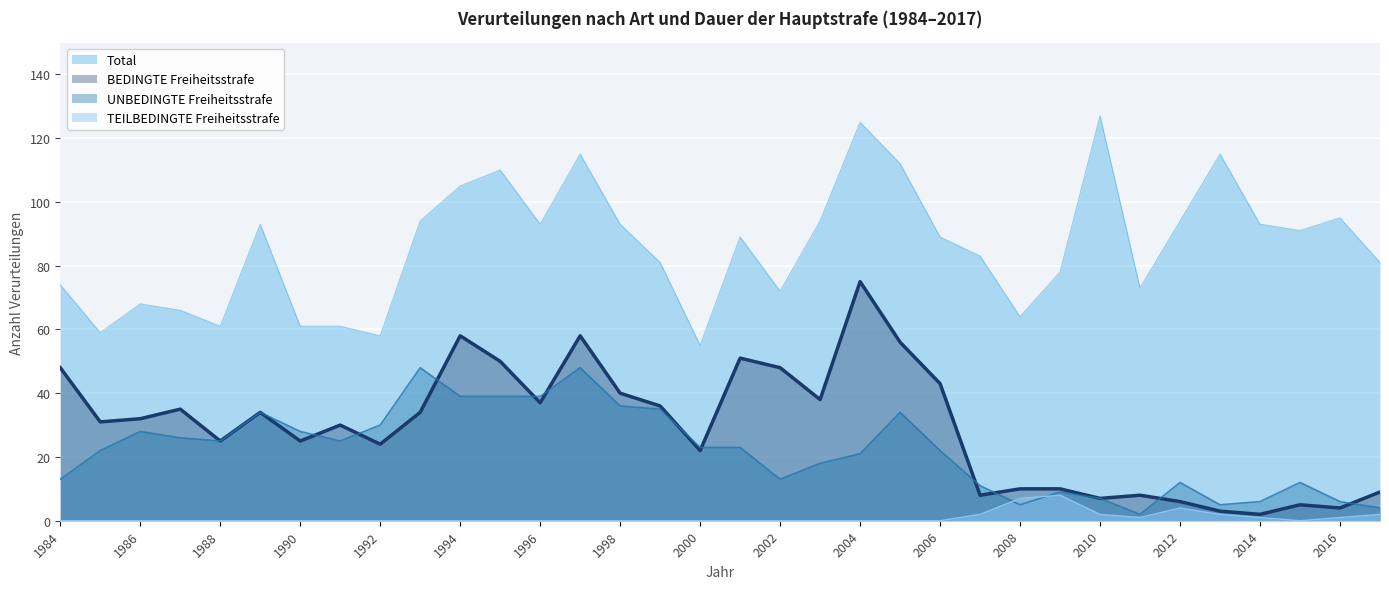

What is the lowest value of the Total series?

55